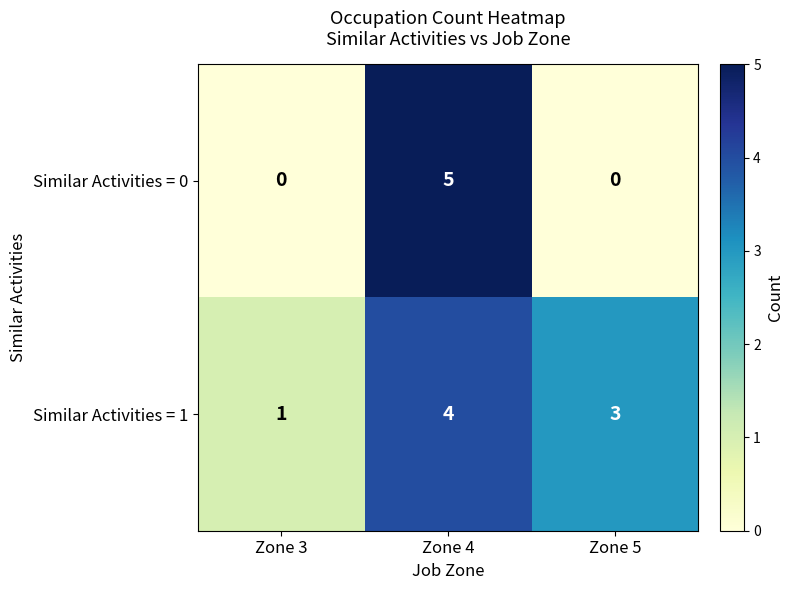

List the series in order of their peak value, highest first.

Similar Activities = 0, Similar Activities = 1